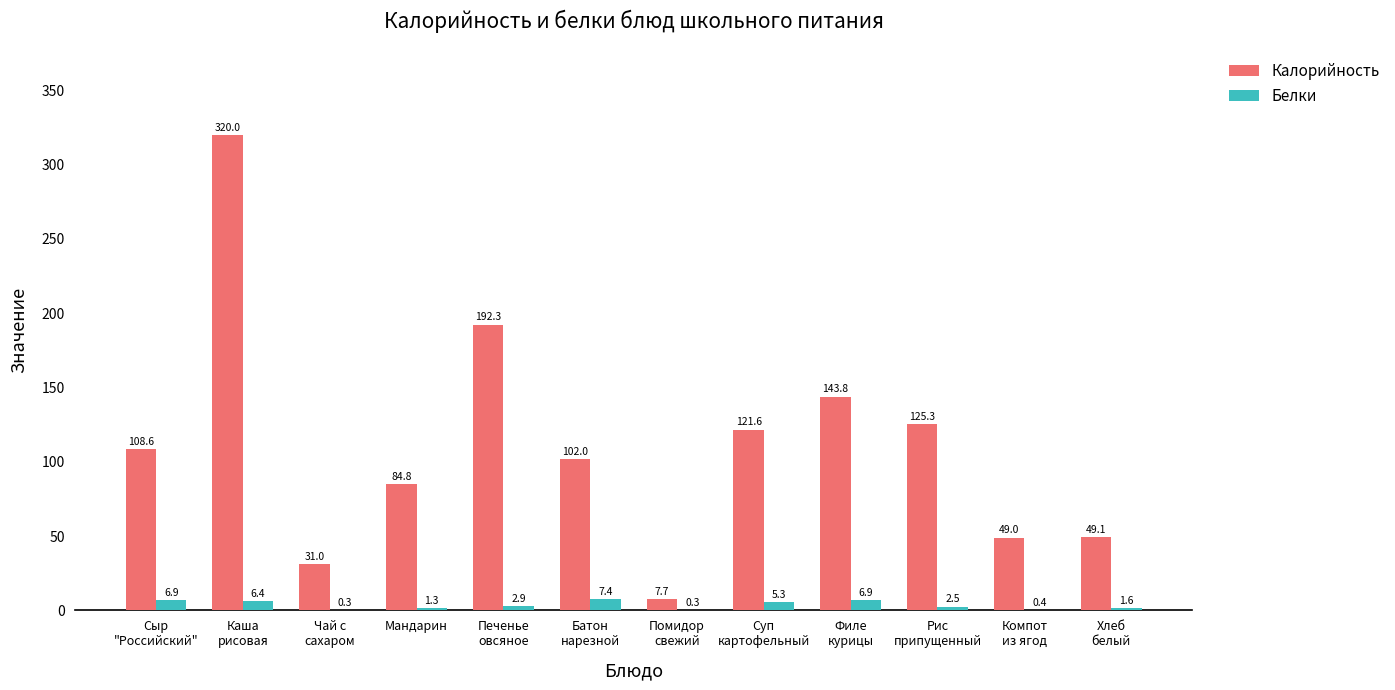

What is the average value of the Белки series?

3.5